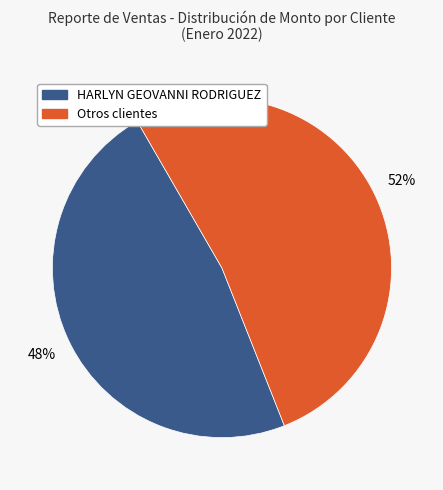

Is there any slice that represents more than half of the pie?

Yes